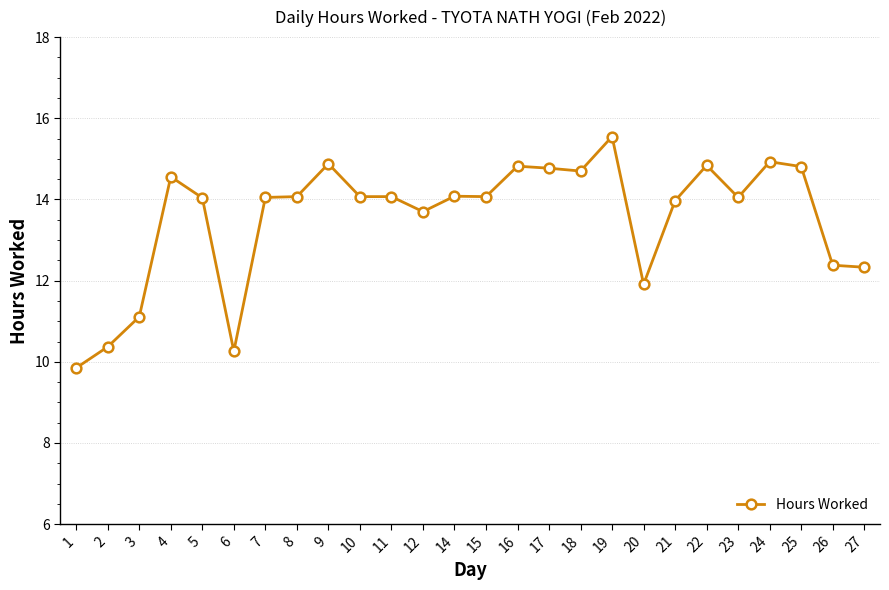

What is the sum of all values?

352.2